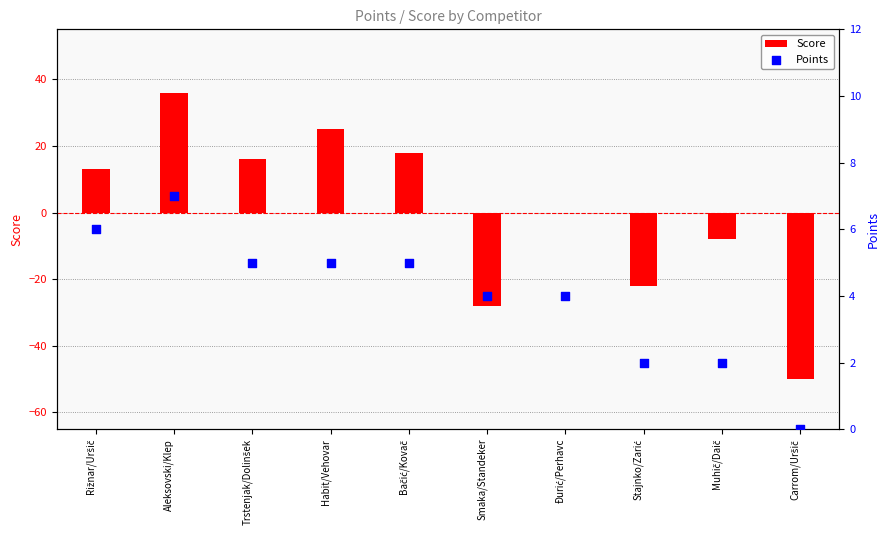

At how many categories does at least one series exceed -35?

10